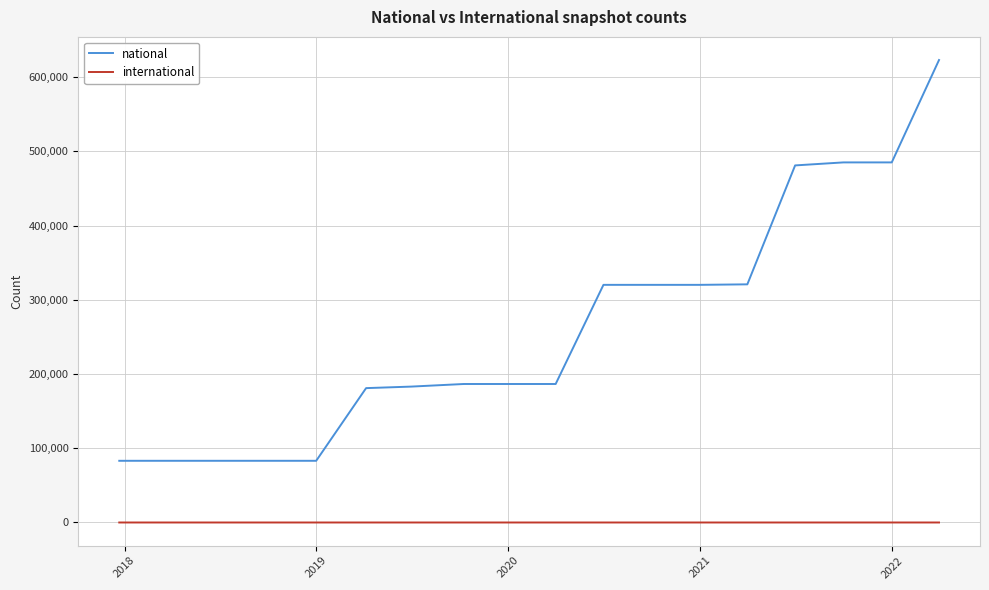

List the series in order of their peak value, lowest first.

international, national